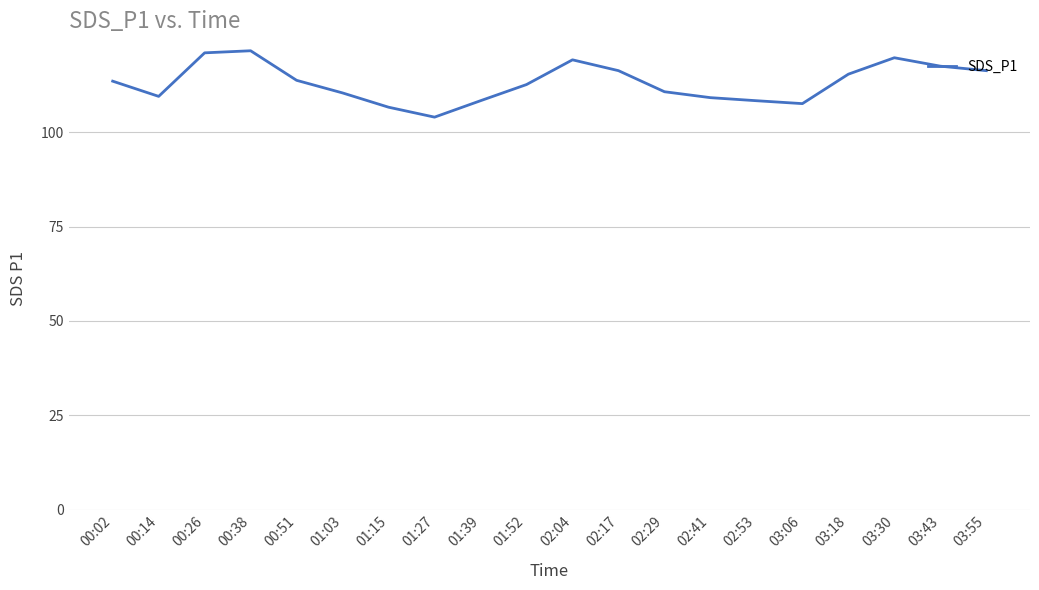

Is this an area chart (filled region under the line)?

No